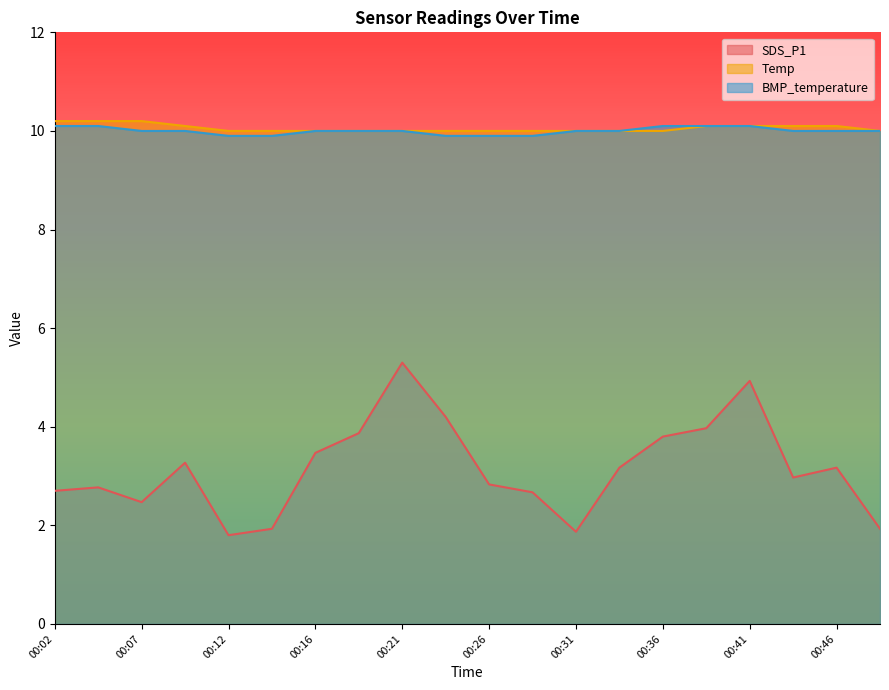

At how many categories does at least one series exceed 8?

20